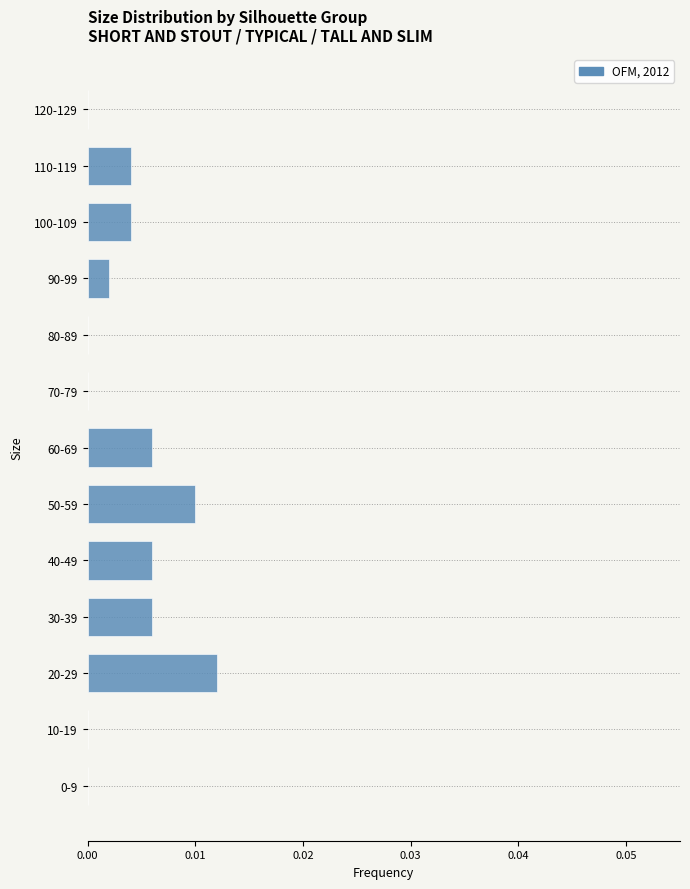

Which has a higher value, 40-49 or 10-19?

40-49